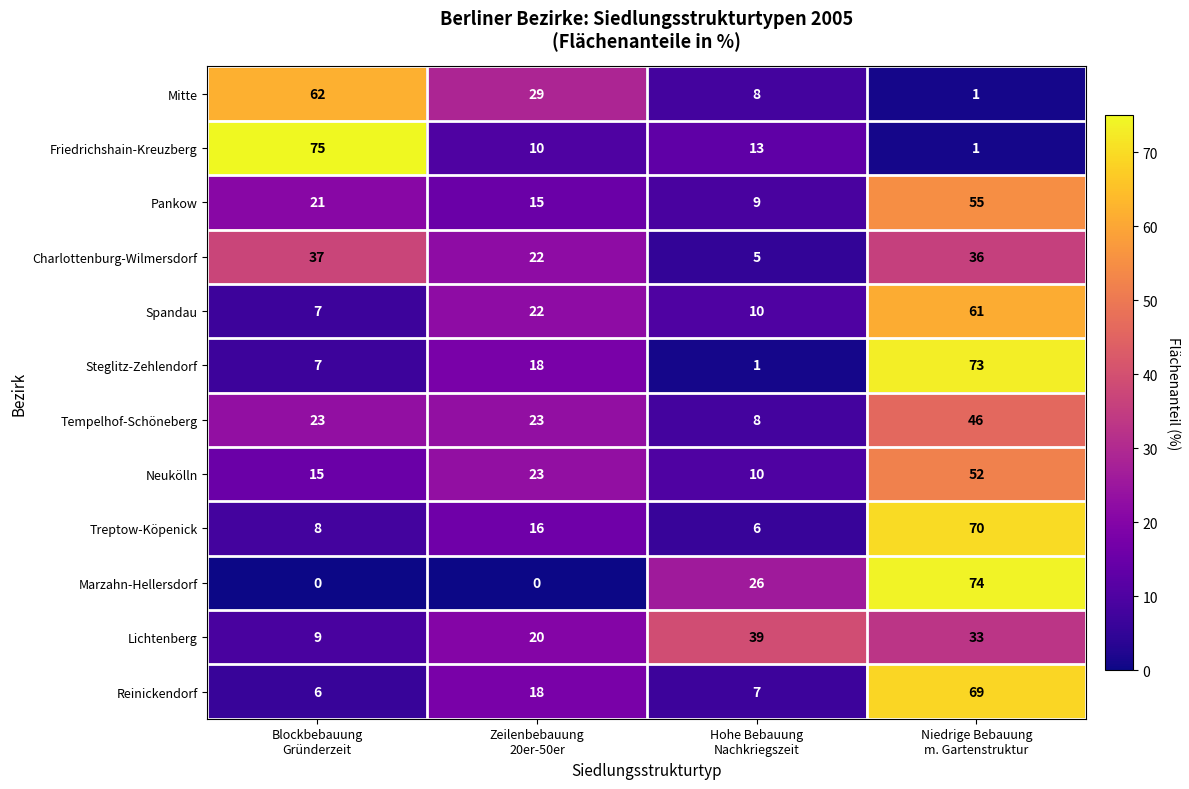

What is the average value of the Pankow series?

25